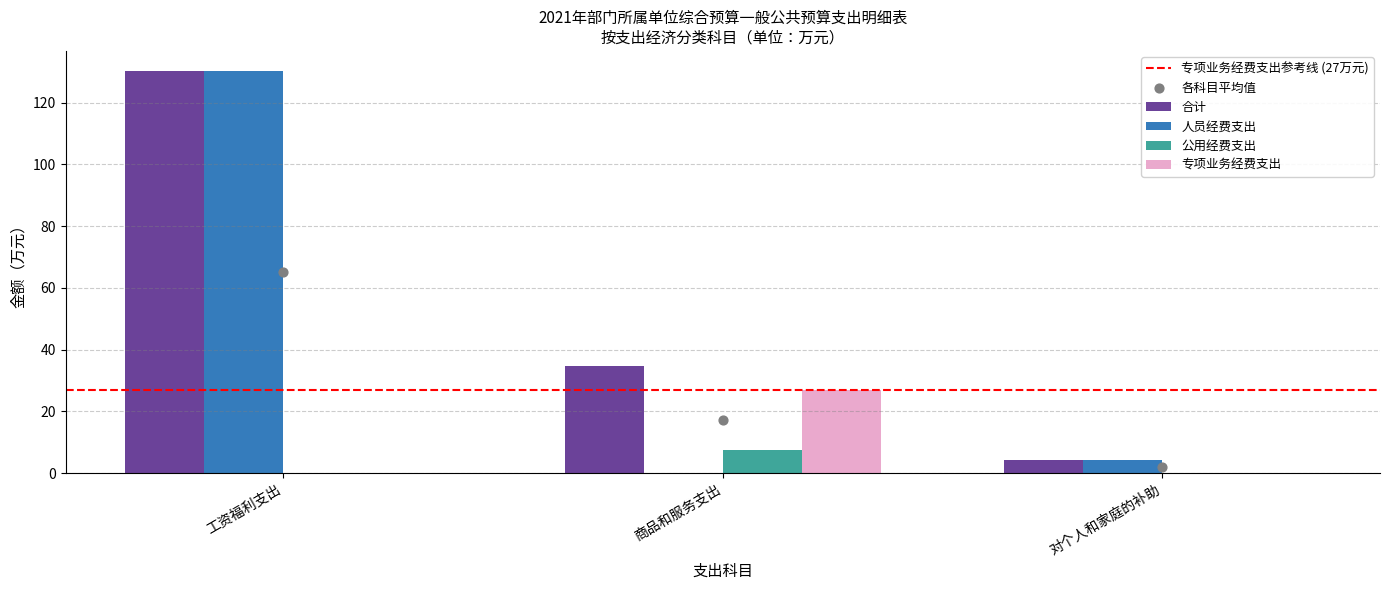

What is the total value across all series at 对个人和家庭的补助?

8.2